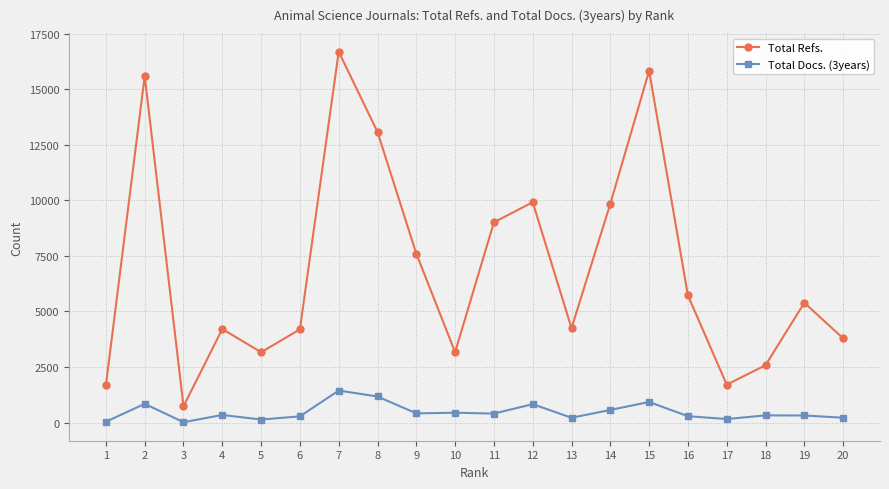

What is the highest value of the Total Docs. (3years) series?

1438